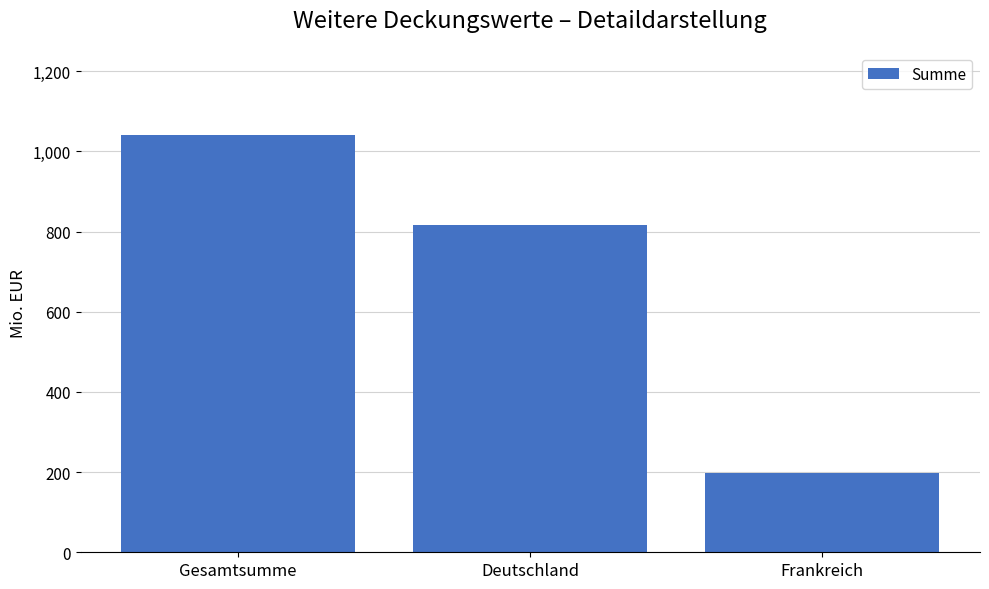

Reading left to right, extract all data points from this chart.

1040.0	817.5	198.5